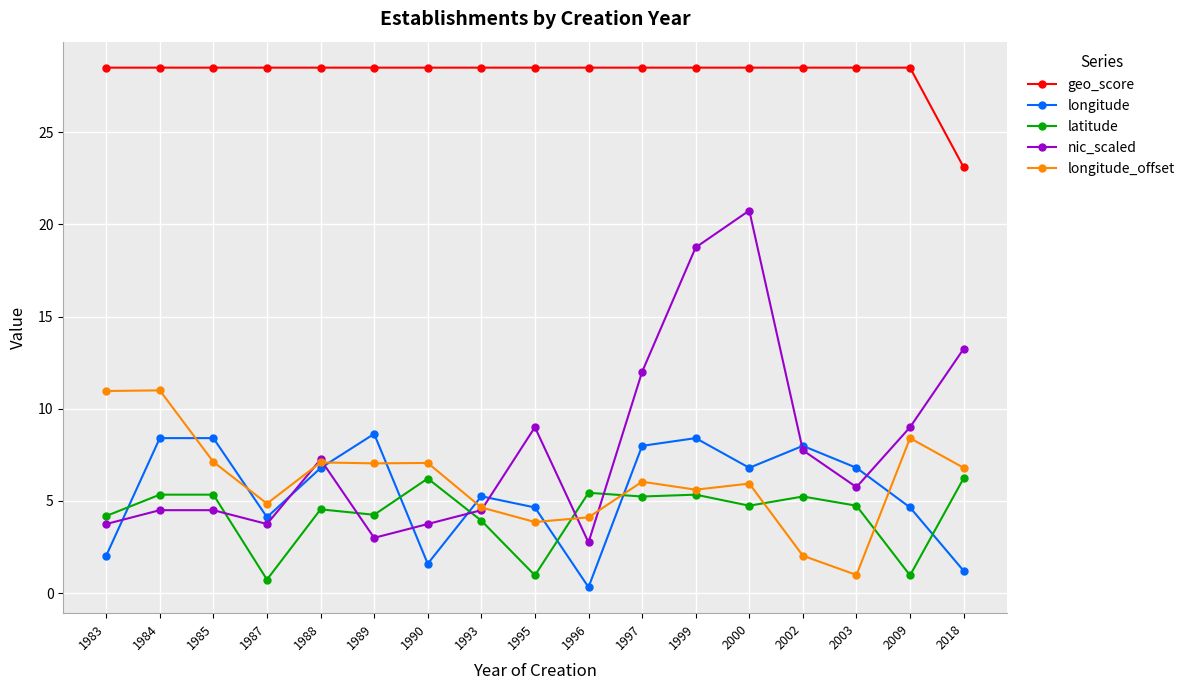

True or false: nic_scaled has more than 0 points higher than both neighbors.

True